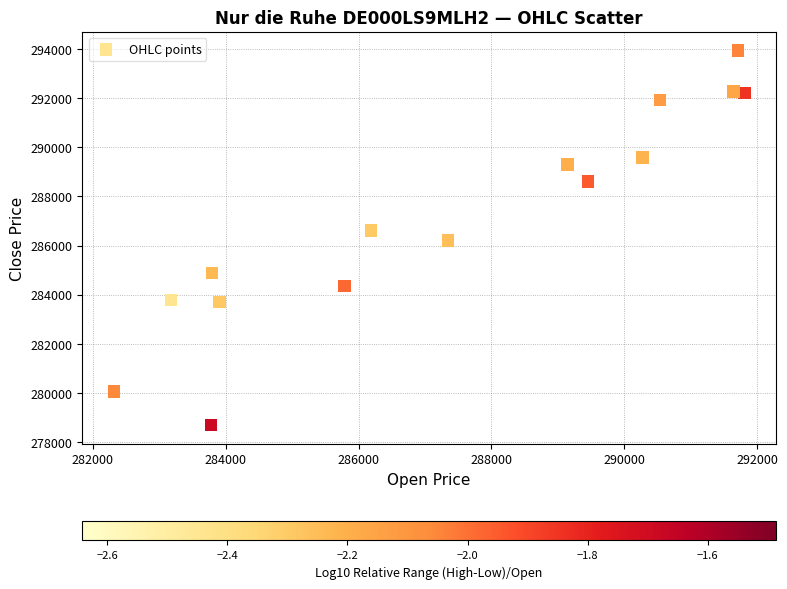

What is the range of Y values (max minus min)?

15255